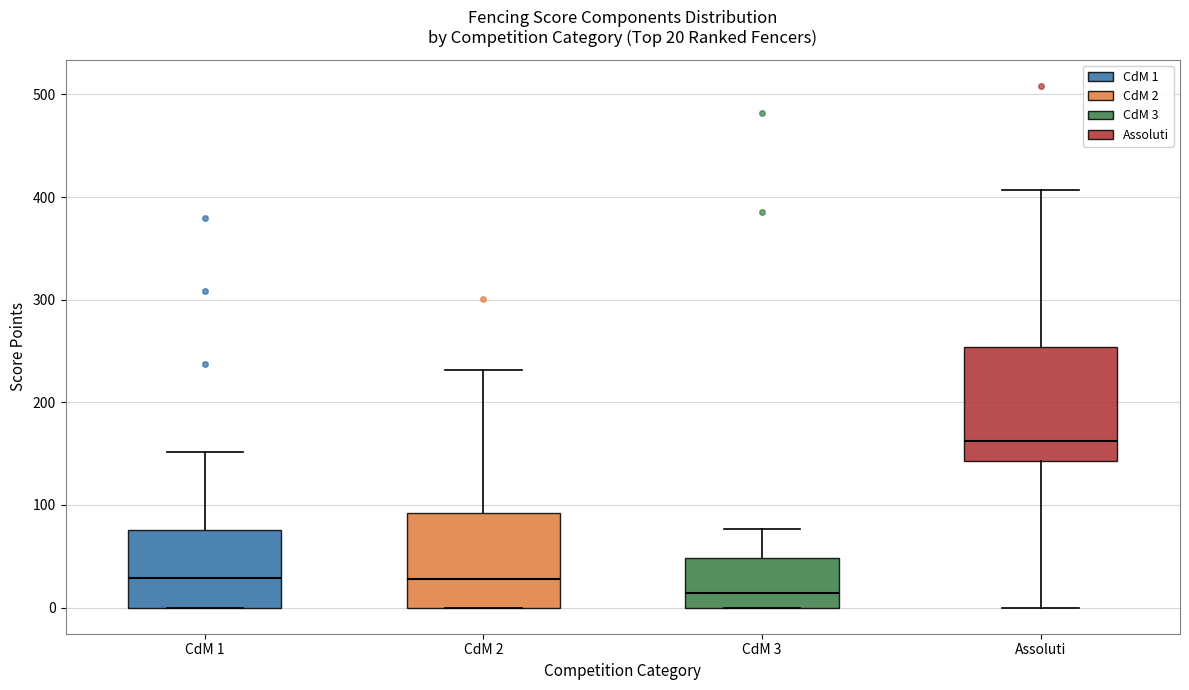

Which box's median line is the lowest?

CdM 3